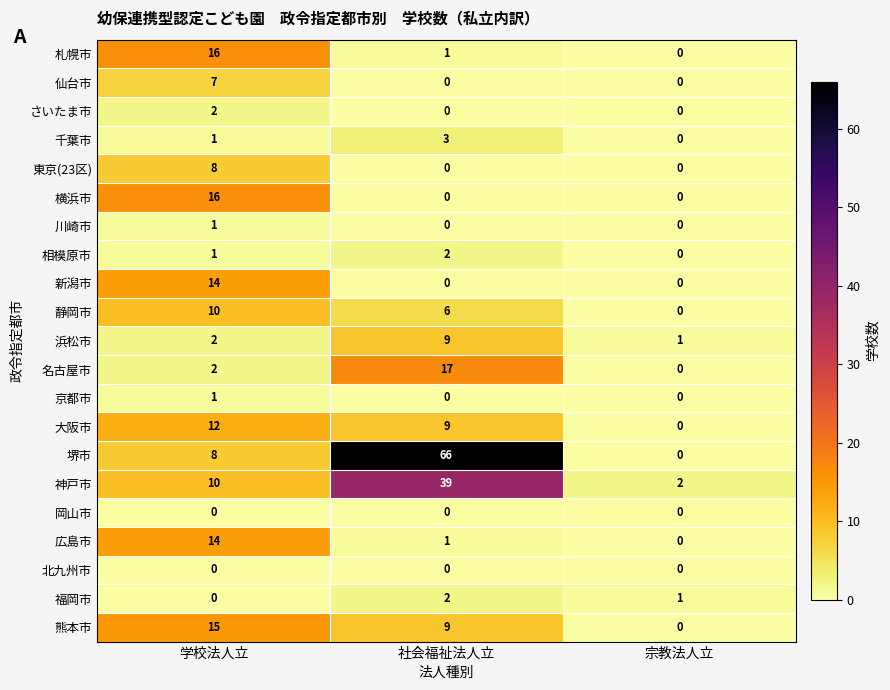

Rank the categories by 浜松市 value from lowest to highest.

宗教法人立, 学校法人立, 社会福祉法人立